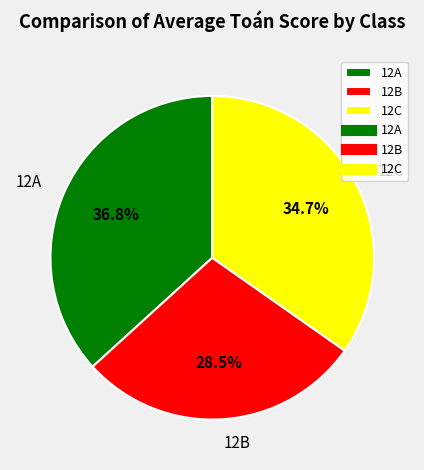

What percentage do 12B and 12C together represent?

63.2%